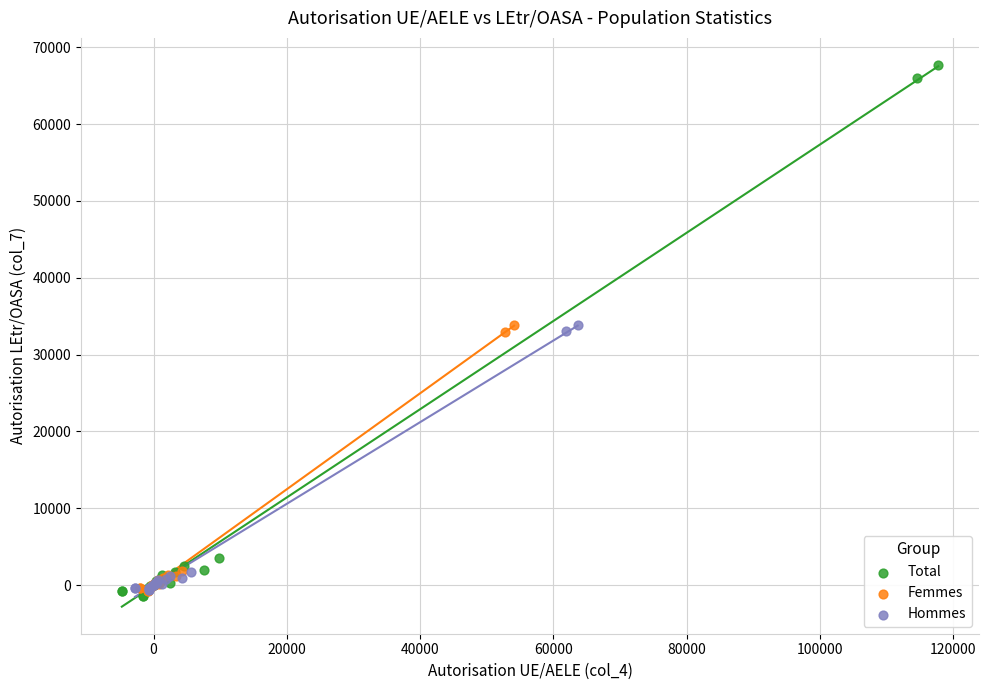

Which series has the largest Y range (max minus min)?

Total